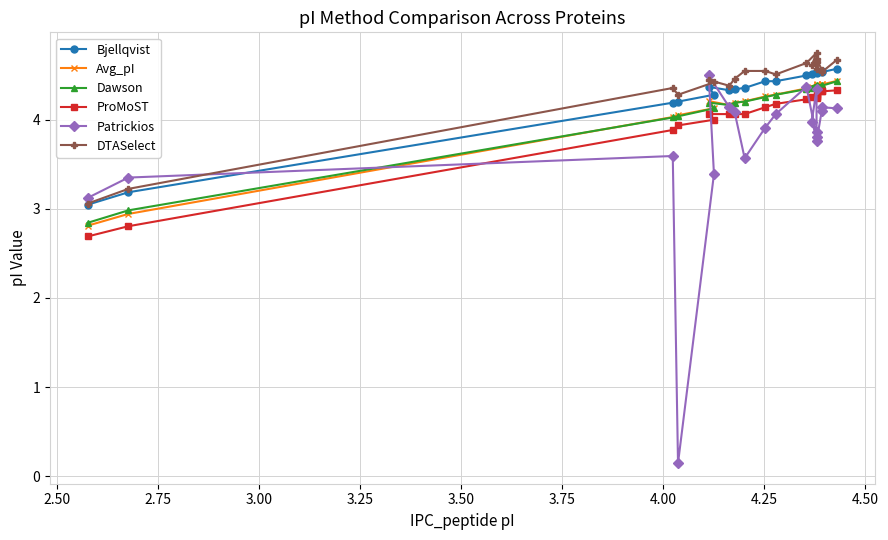

True or false: ProMoST and Avg_pI intersect in this chart.

False